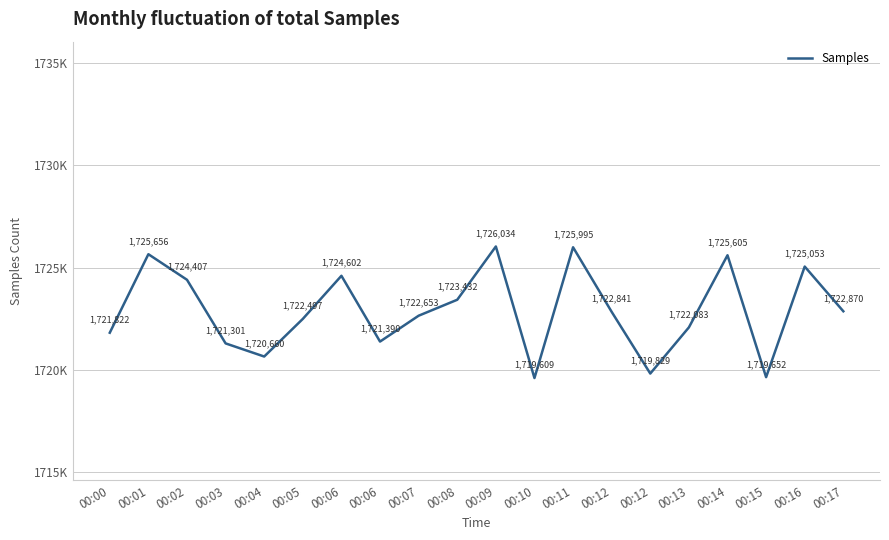

Does the chart have visible grid lines?

Yes